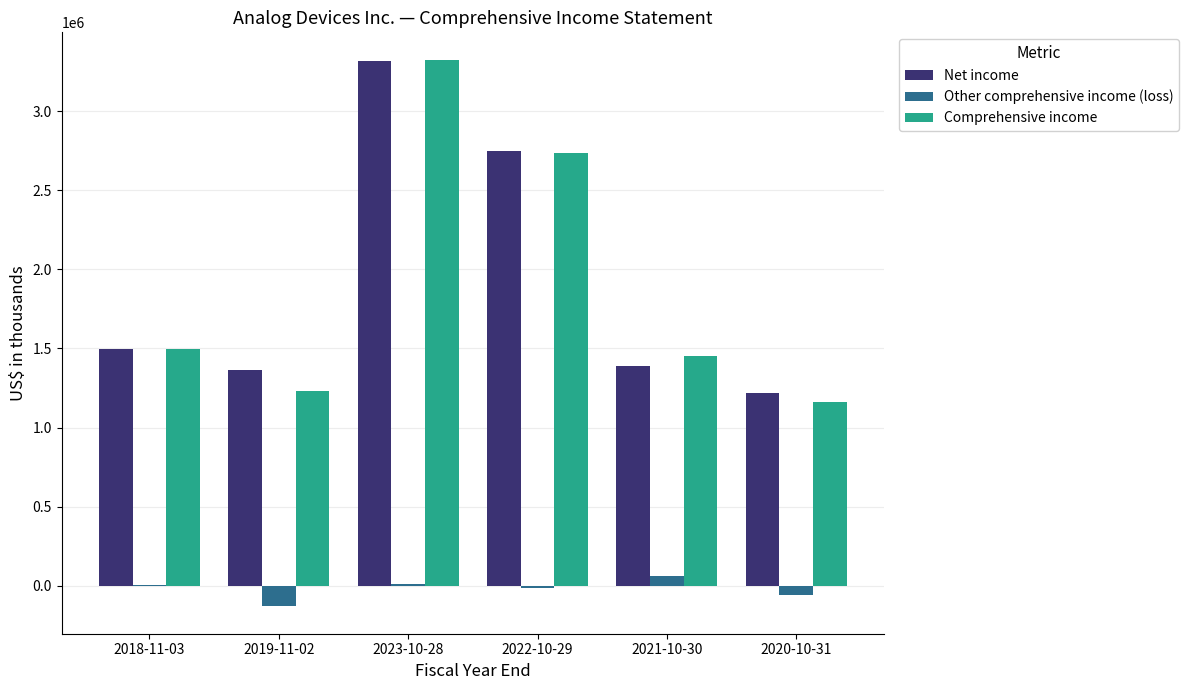

What is the sum of all Comprehensive income values?

11408202